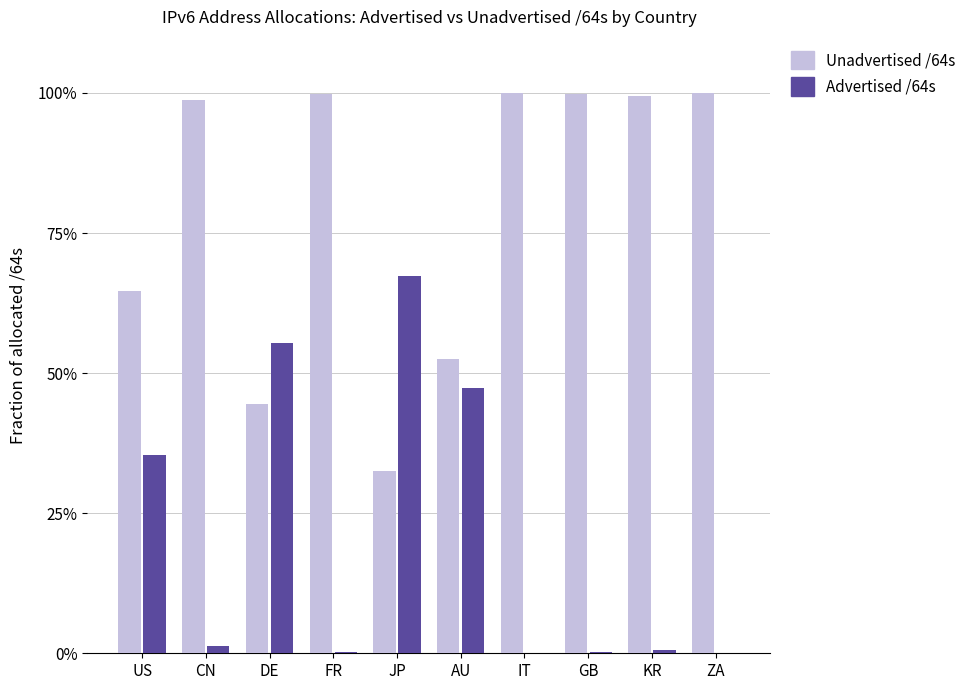

Which category has the lowest value across all series?

ZA